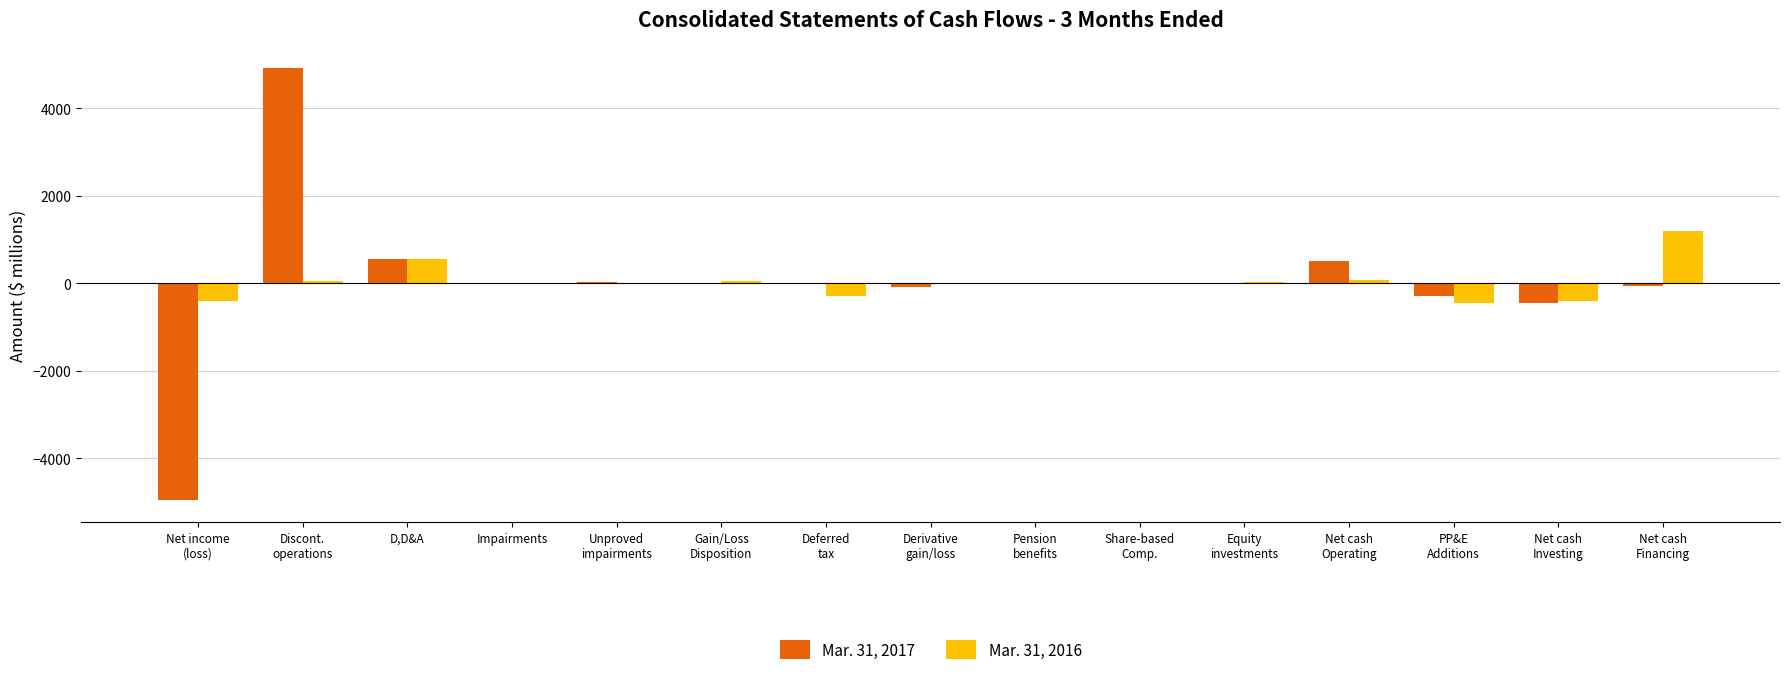

The value of Mar. 31, 2016 at D,D&A is 549. True or false?

True